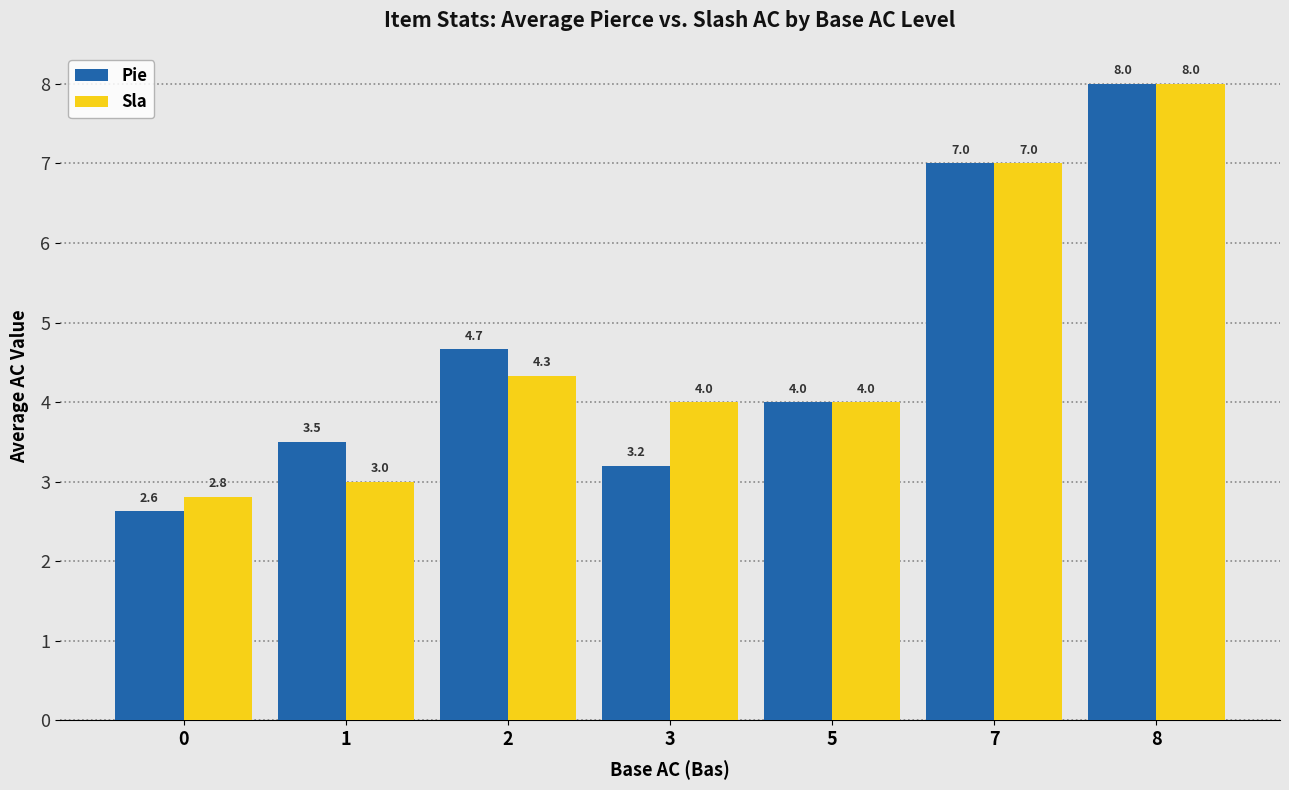

List the labels in order of Pie value, largest first.

8, 7, 2, 5, 1, 3, 0